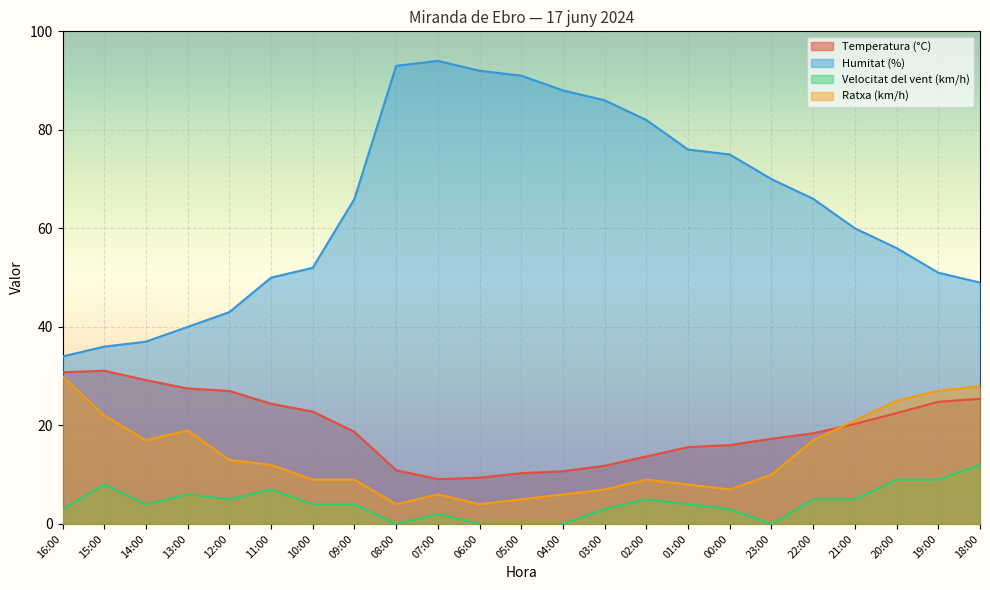

What is the difference between the maximum and minimum values in the Ratxa (km/h) series?

26.0